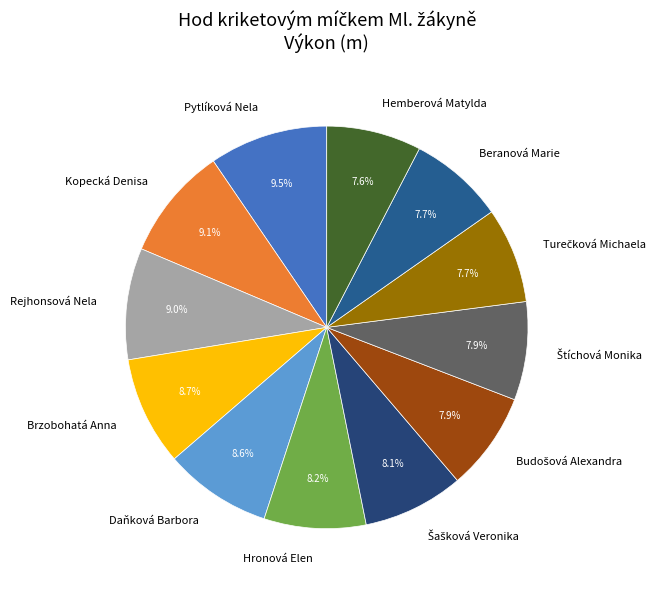

Is there a majority slice in this chart?

No